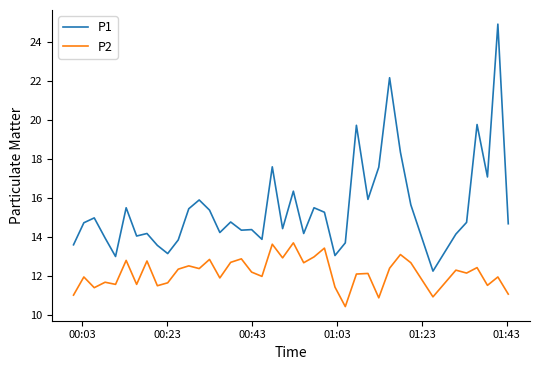

What is the difference between the maximum and minimum values in the P1 series?

12.7